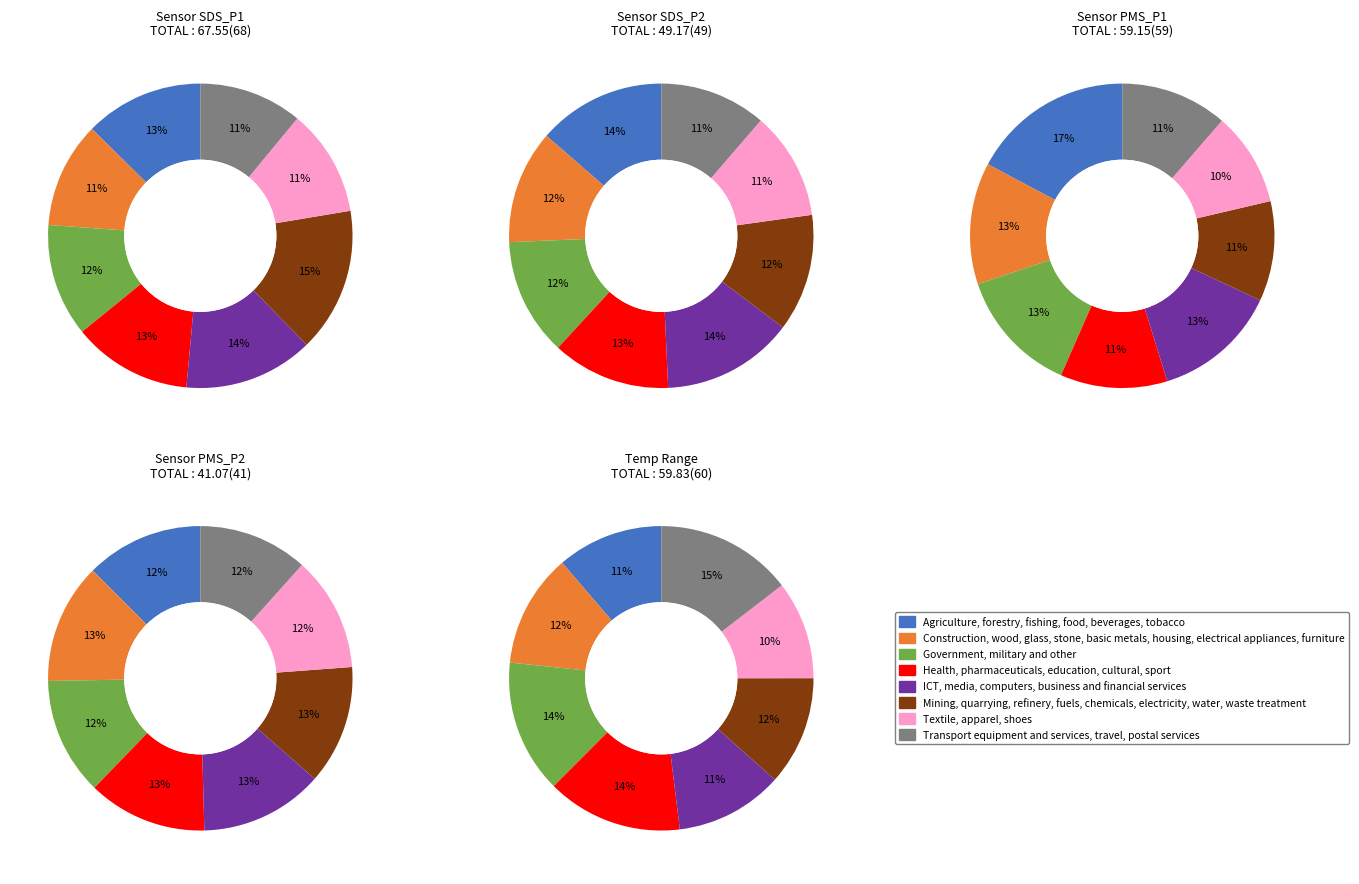

To the nearest percent, what is the combined percentage of 2 and 5?

18%